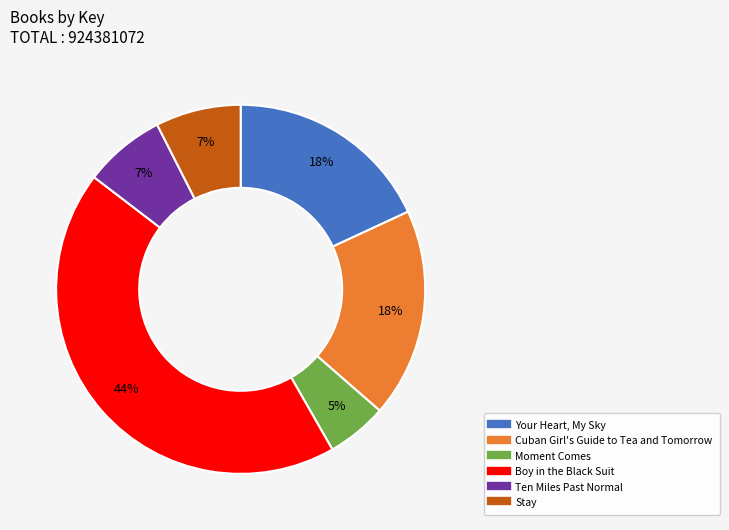

Do Boy in the Black Suit and Ten Miles Past Normal together represent more than half of the pie?

Yes